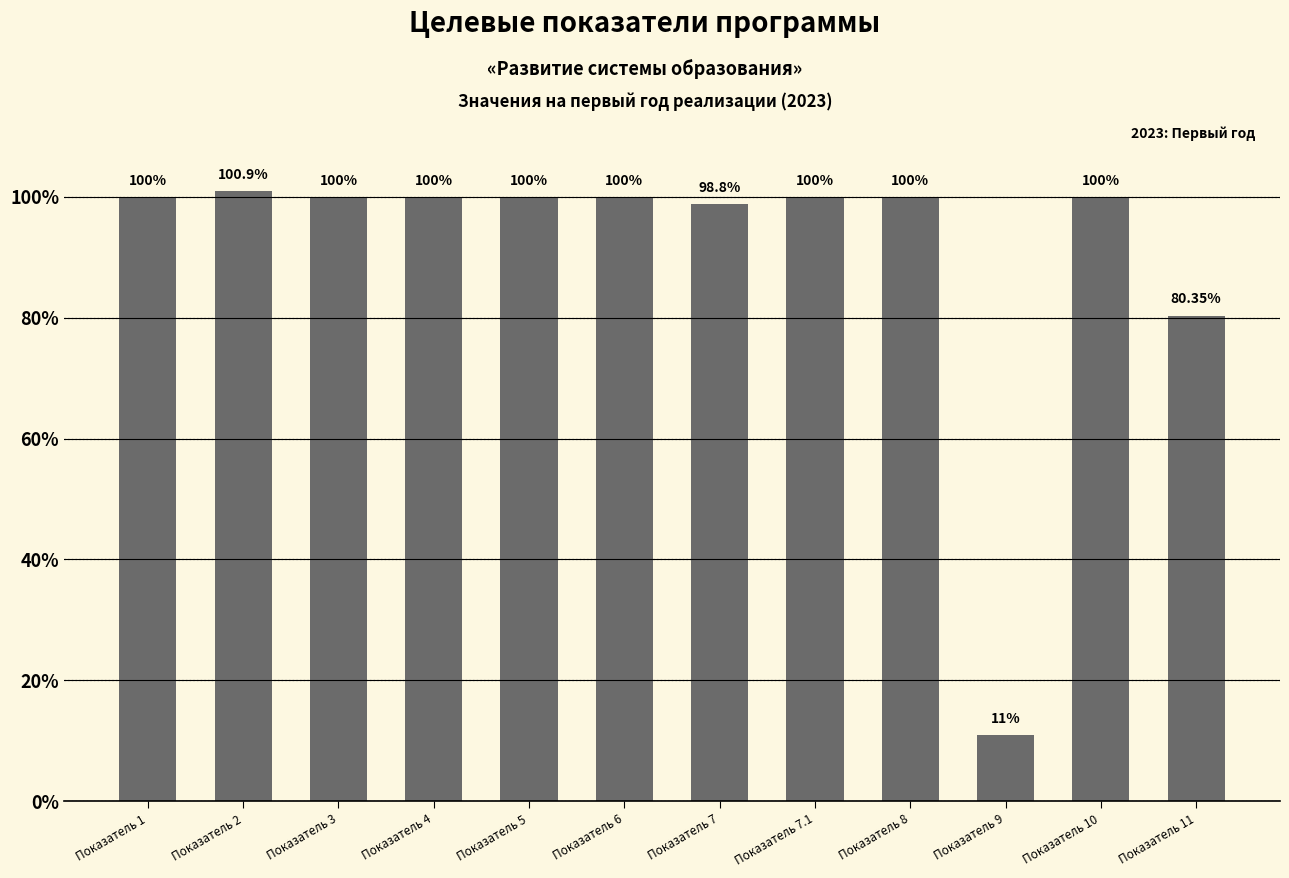

What is the ratio of the value at Показатель 7.1 to the value at Показатель 11?

1.2